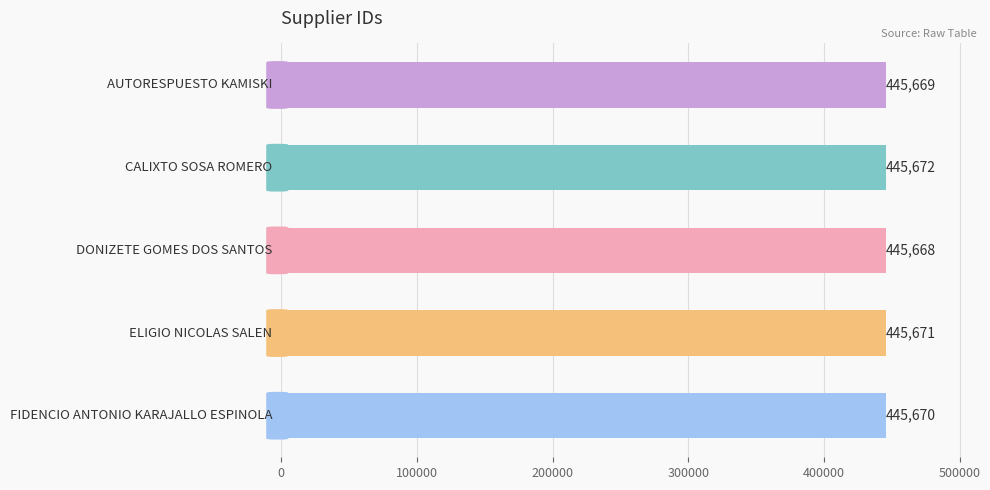

What is the difference between the second highest and minimum values?

3